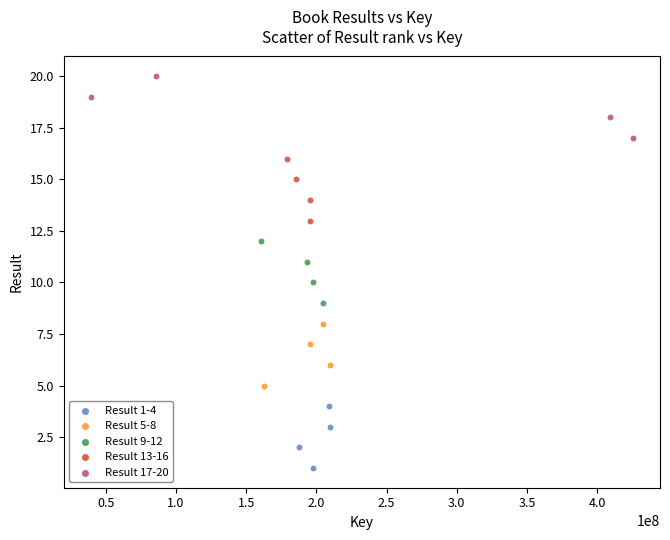

What are all the series names shown in the legend?

Result 1-4, Result 5-8, Result 9-12, Result 13-16, Result 17-20